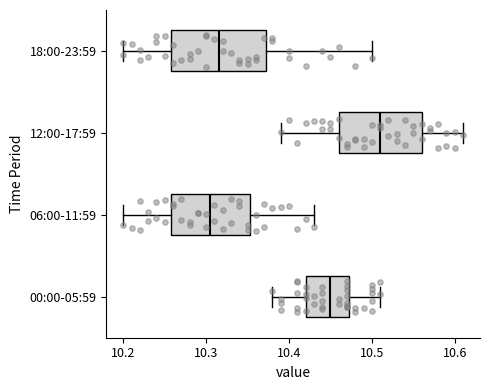

Reading bottom to top, read every box against the x-axis: the position of its median line, the range the box covers, and the ends of its whiskers. The values are not printed on the chart, so give them approximately, as read against the axis.

00:00-05:59: median 10.45, box 10.42 to 10.47, whiskers 10.38 to 10.51
06:00-11:59: median 10.31, box 10.26 to 10.35, whiskers 10.20 to 10.43
12:00-17:59: median 10.51, box 10.46 to 10.56, whiskers 10.39 to 10.61
18:00-23:59: median 10.32, box 10.26 to 10.37, whiskers 10.20 to 10.50